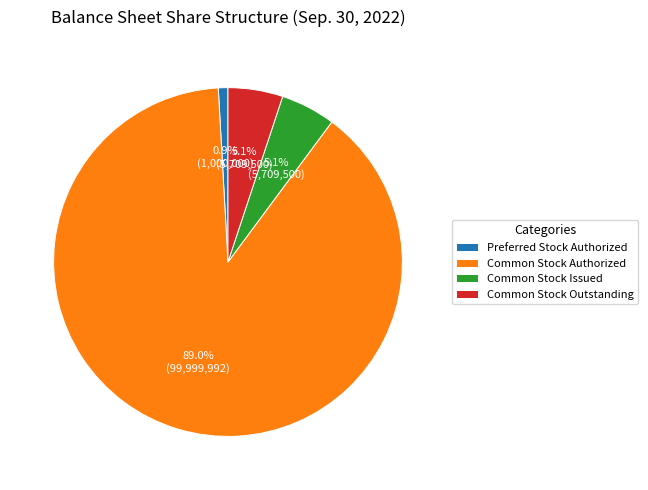

How many slices are in this pie chart?

4